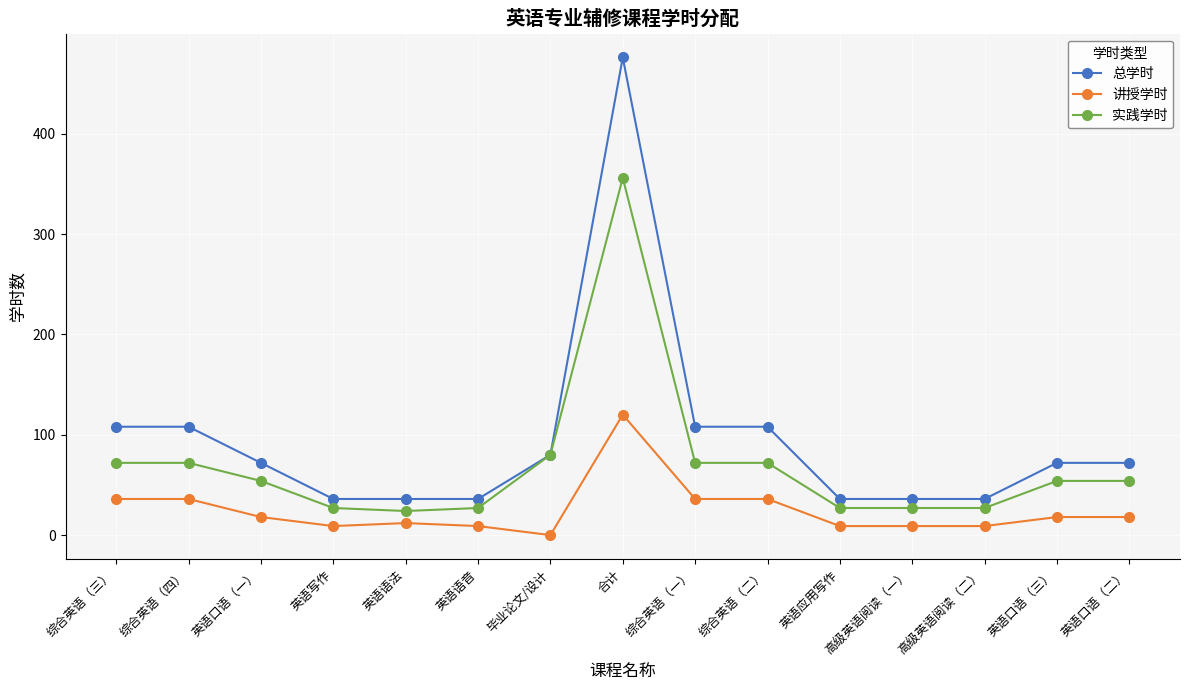

What is the difference between the highest and lowest values at 英语口语（三）?

54